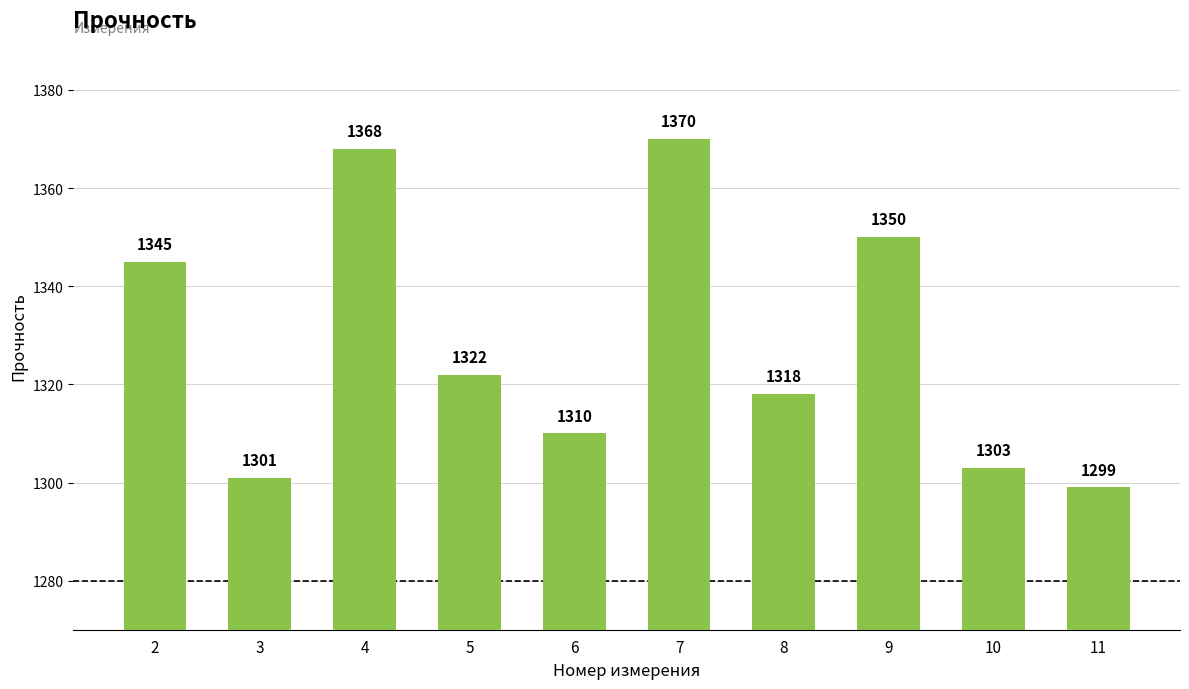

List the labels in order of value, smallest first.

11, 3, 10, 6, 8, 5, 2, 9, 4, 7